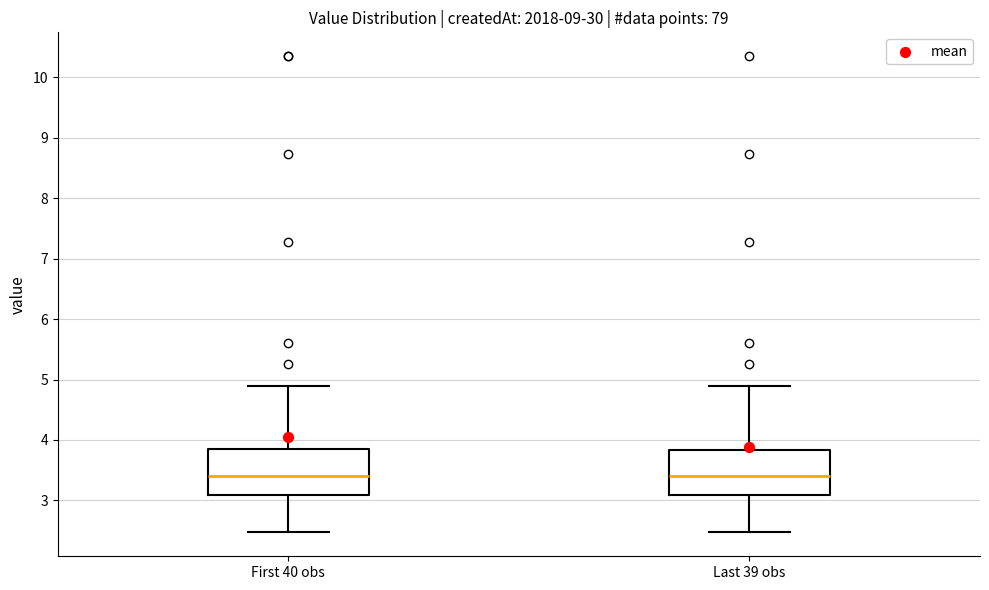

Where does the median line of the box for Last 39 obs sit on the y-axis? The values are not printed on the chart, so give them approximately, as read against the axis.

3.4